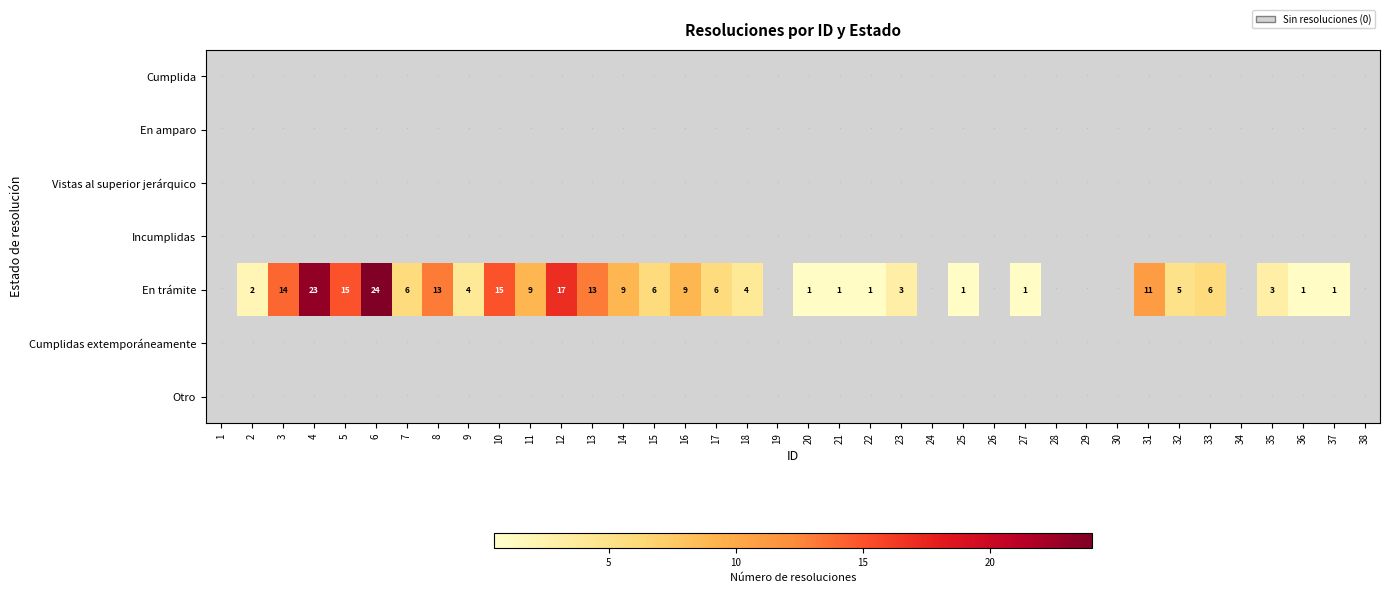

Rank the series by their maximum value, from highest to lowest.

En trámite, Cumplida, En amparo, Vistas al superior jerárquico, Incumplidas, Cumplidas extemporáneamente, Otro